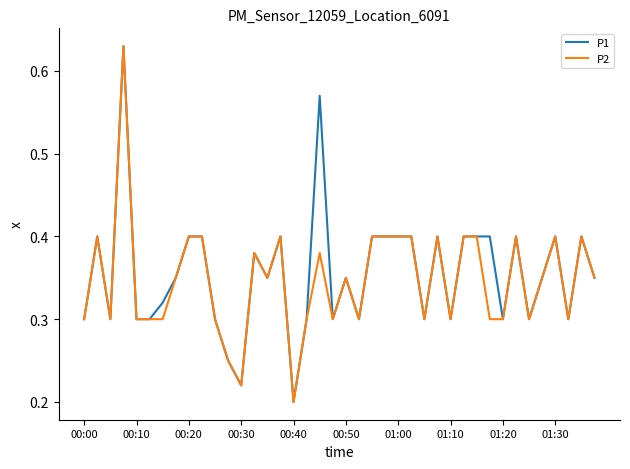

True or false: P1 has a value of 0.5 at 00:10.

False